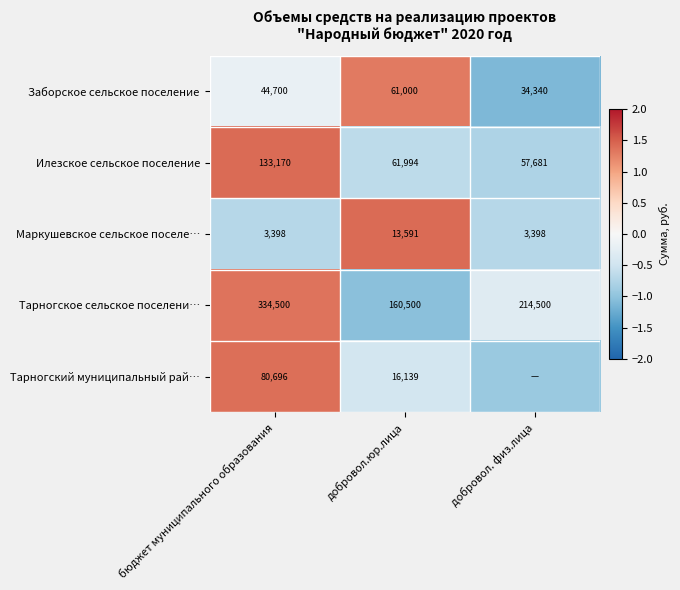

Is the value of Маркушевское сельское поселе… at добровол. физ.лица greater than the value of Тарногский муниципальный рай… at добровол.юр.лица?

No